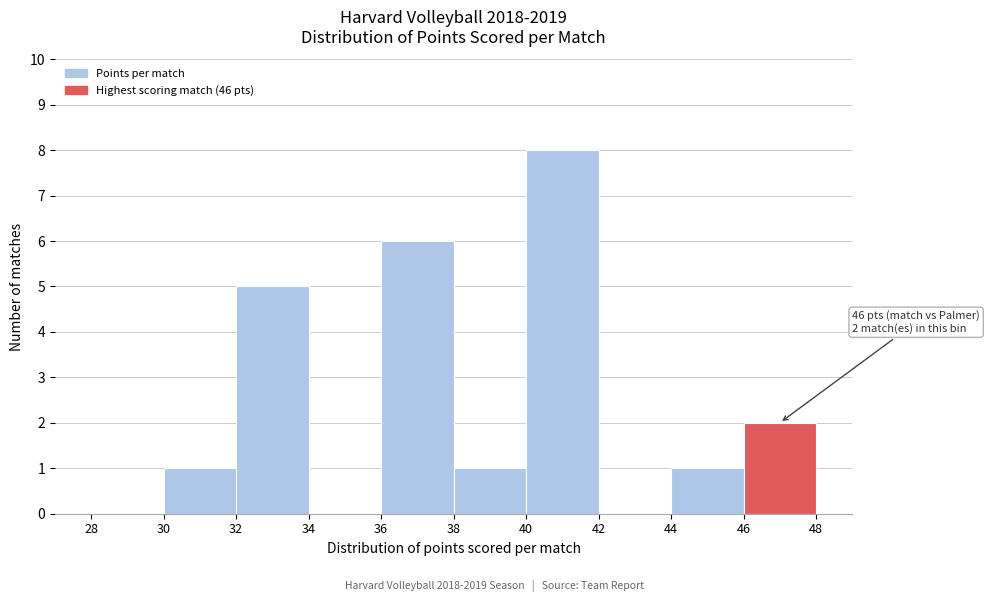

Which range on the x-axis has the tallest bar?

40 to 42